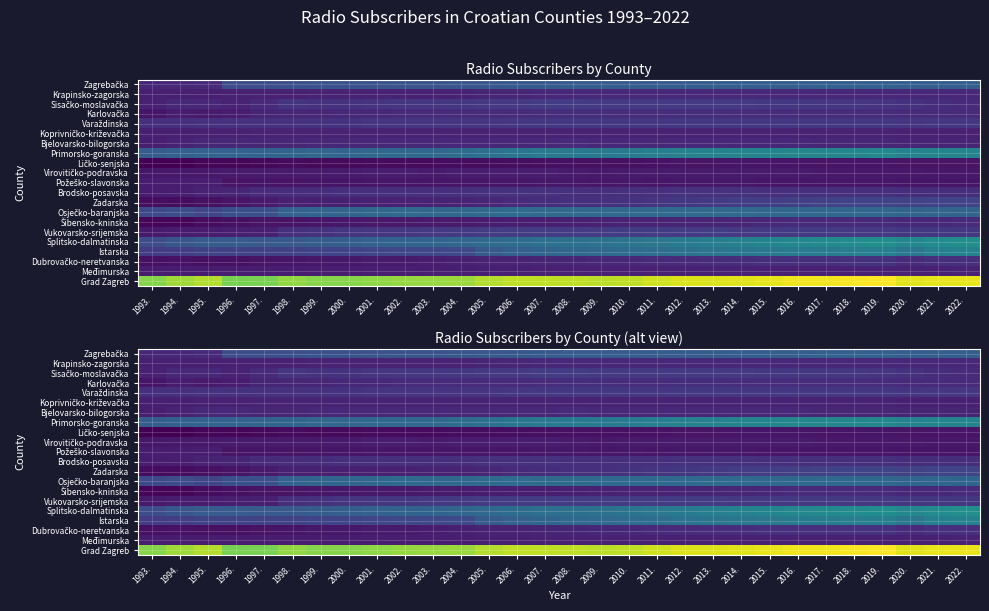

The value of Primorsko-goranska at 2012. is 191319. True or false?

False